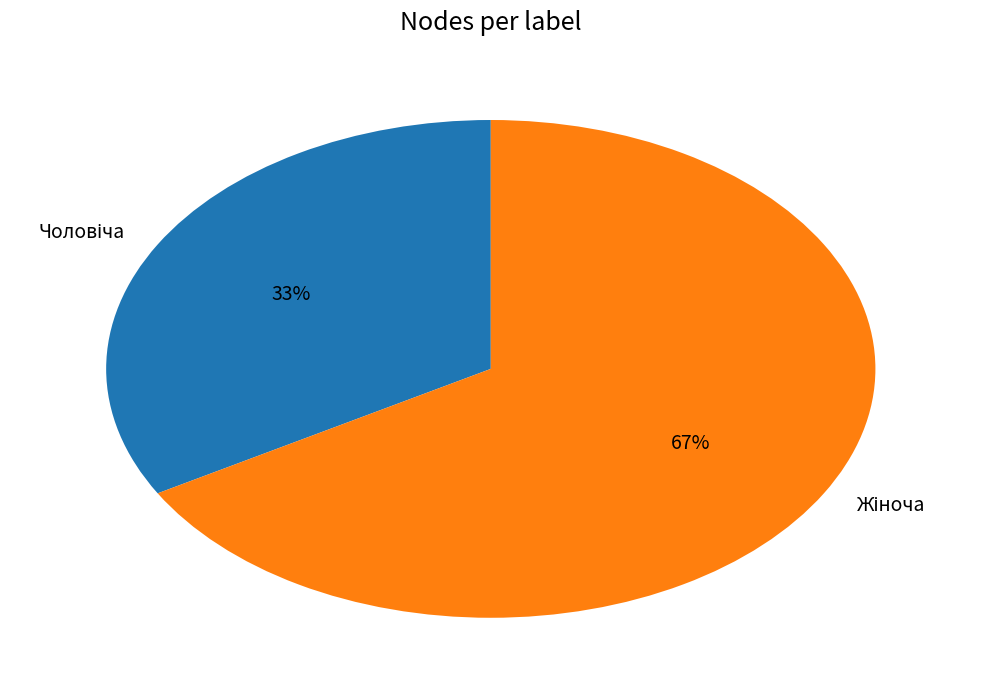

Is there a majority slice in this chart?

Yes